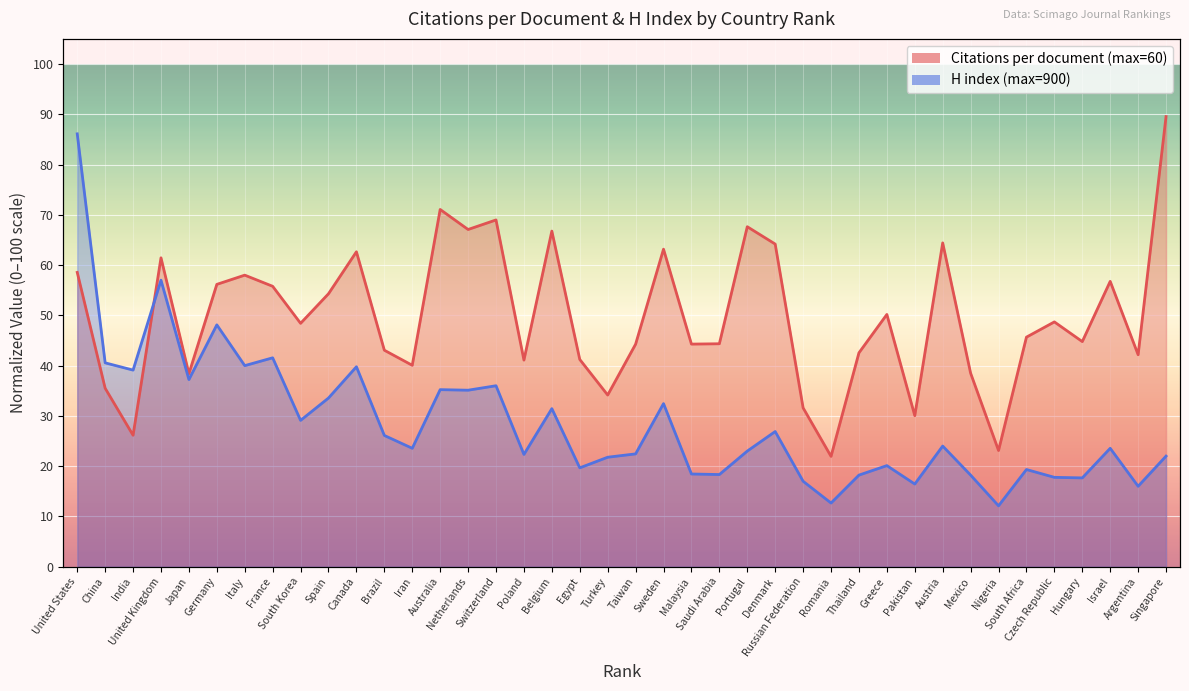

What is the difference between the maximum and second lowest values in the Citations per document series?

66.4